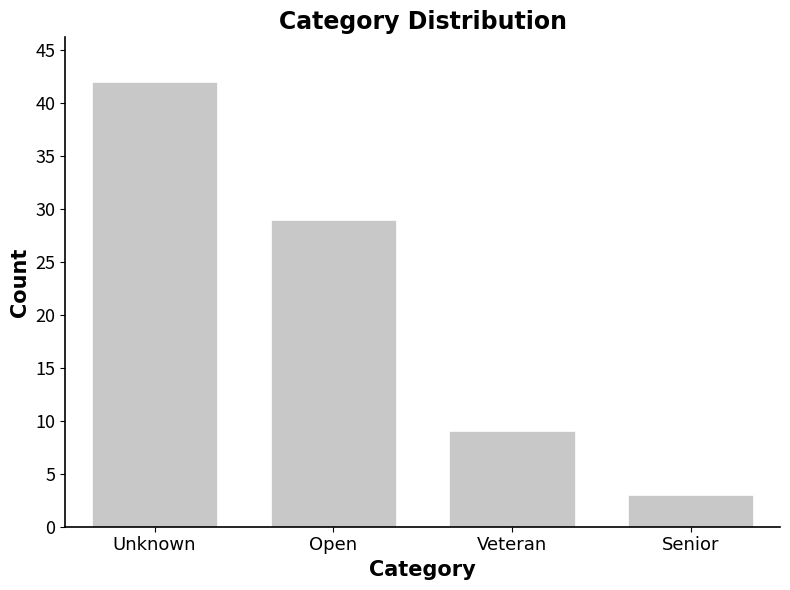

What is the difference between the values at Open and Senior?

26